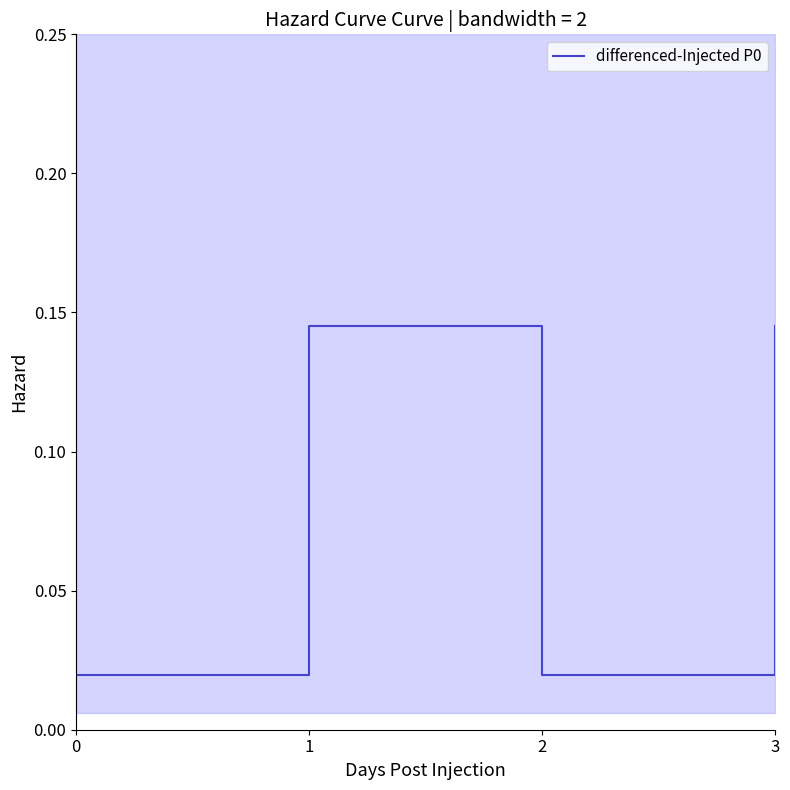

True or false: there are more than 2 points higher than both neighbors.

False